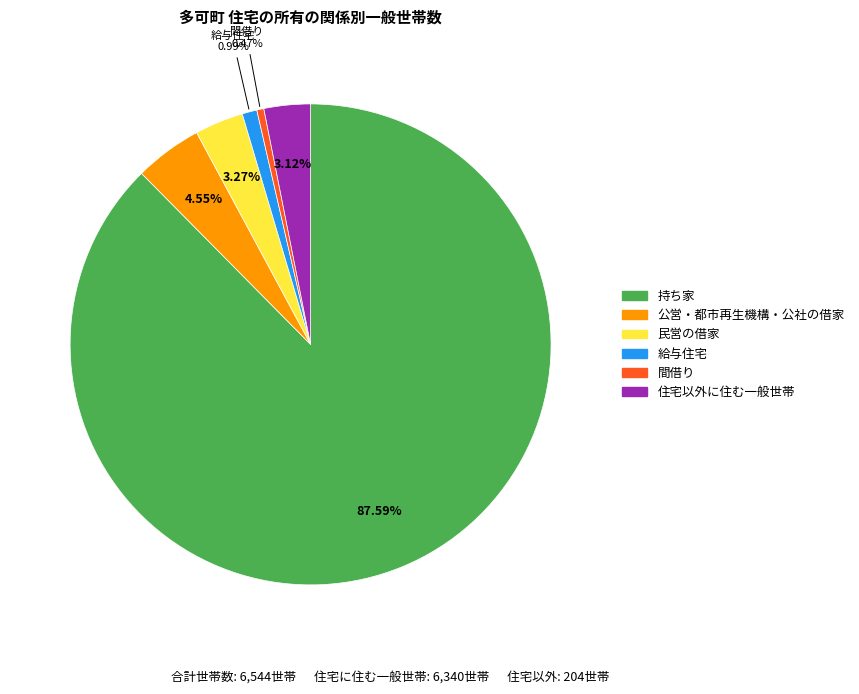

To the nearest percent, what is the difference between the largest and smallest slice percentages?

87%